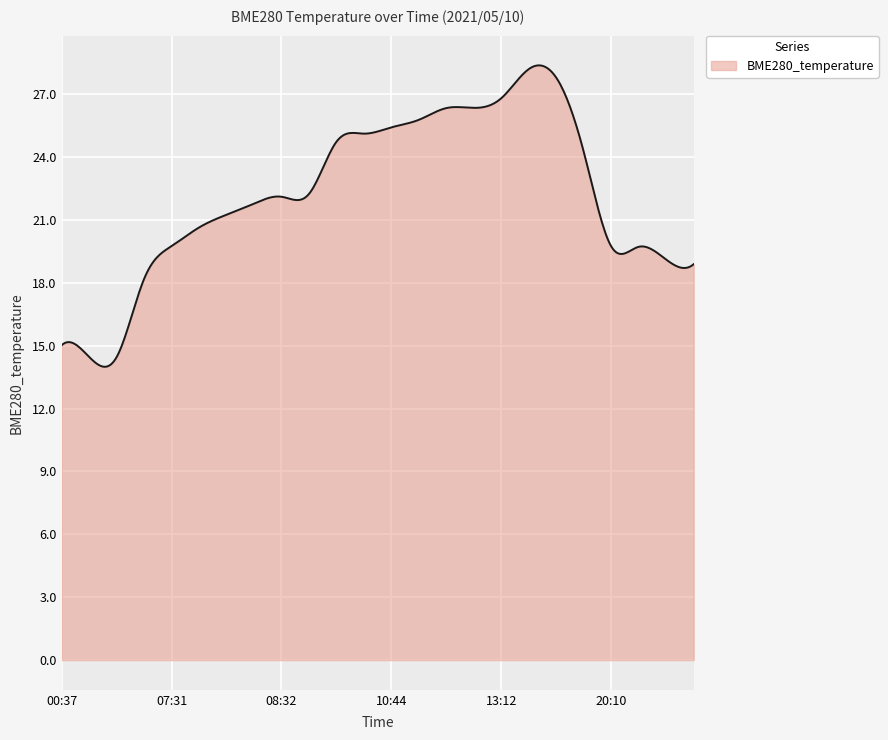

What is the maximum value shown in the chart?

28.4